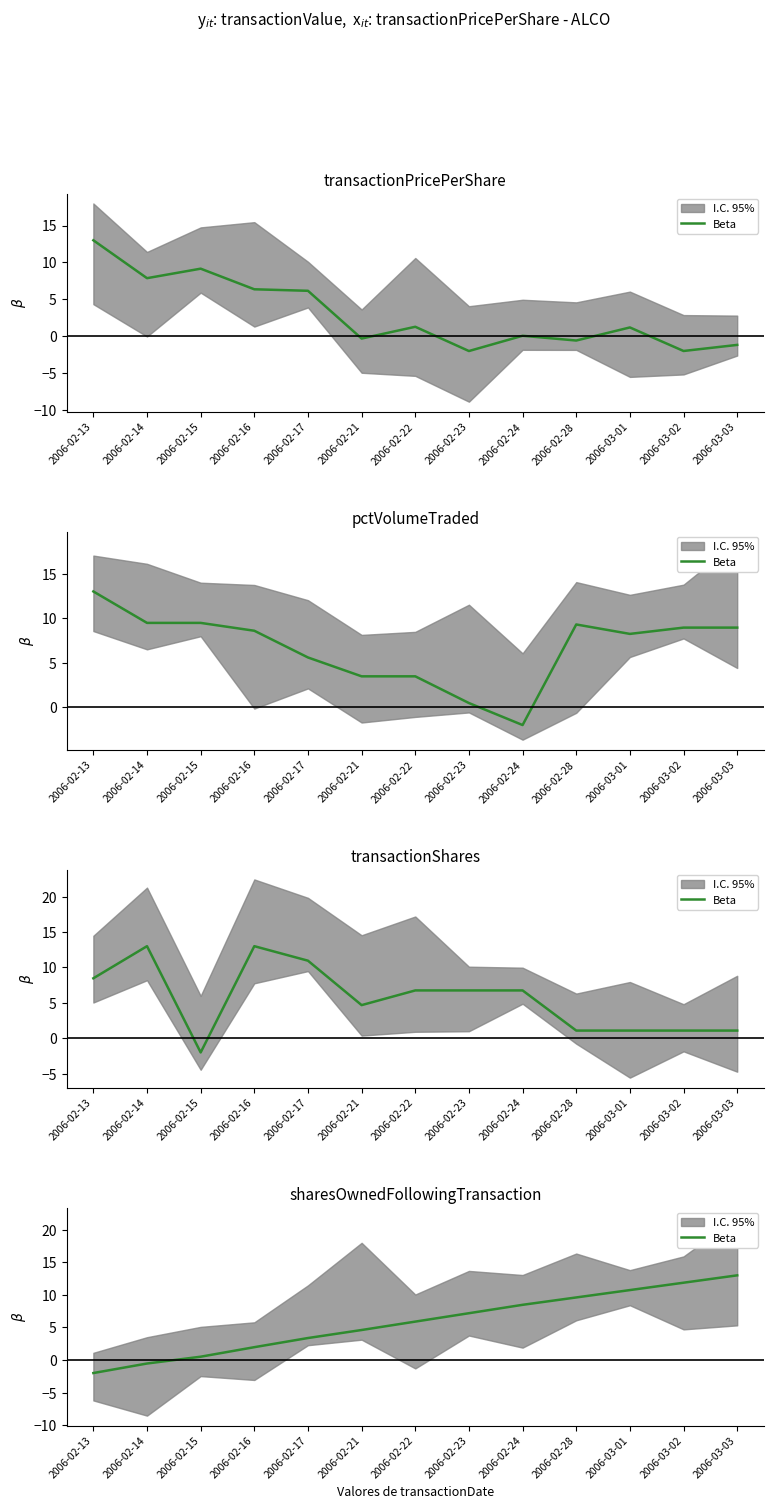

What is the average value?

5.7